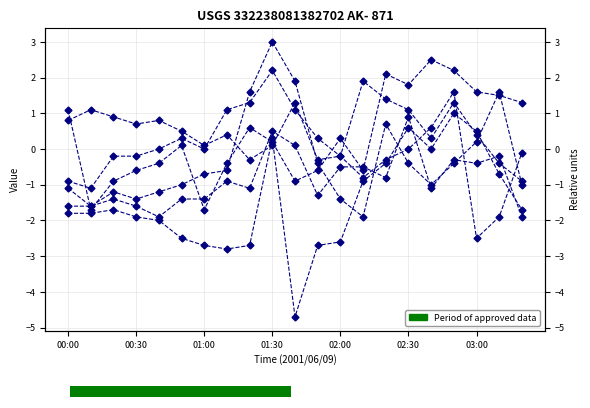

How many categories are shown in the chart?

21